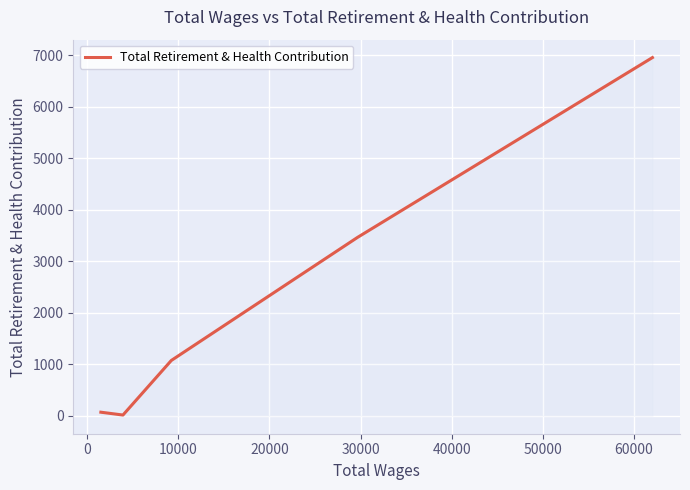

How many categories are shown in the chart?

5